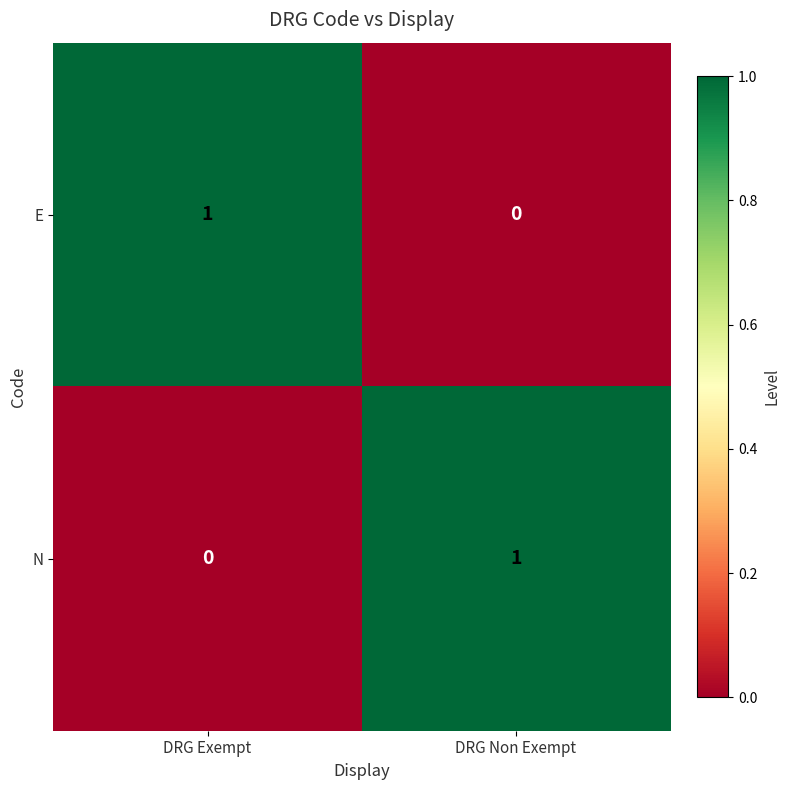

Reading left to right, transcribe all the data shown in this chart.

E: 1	0
N: 0	1